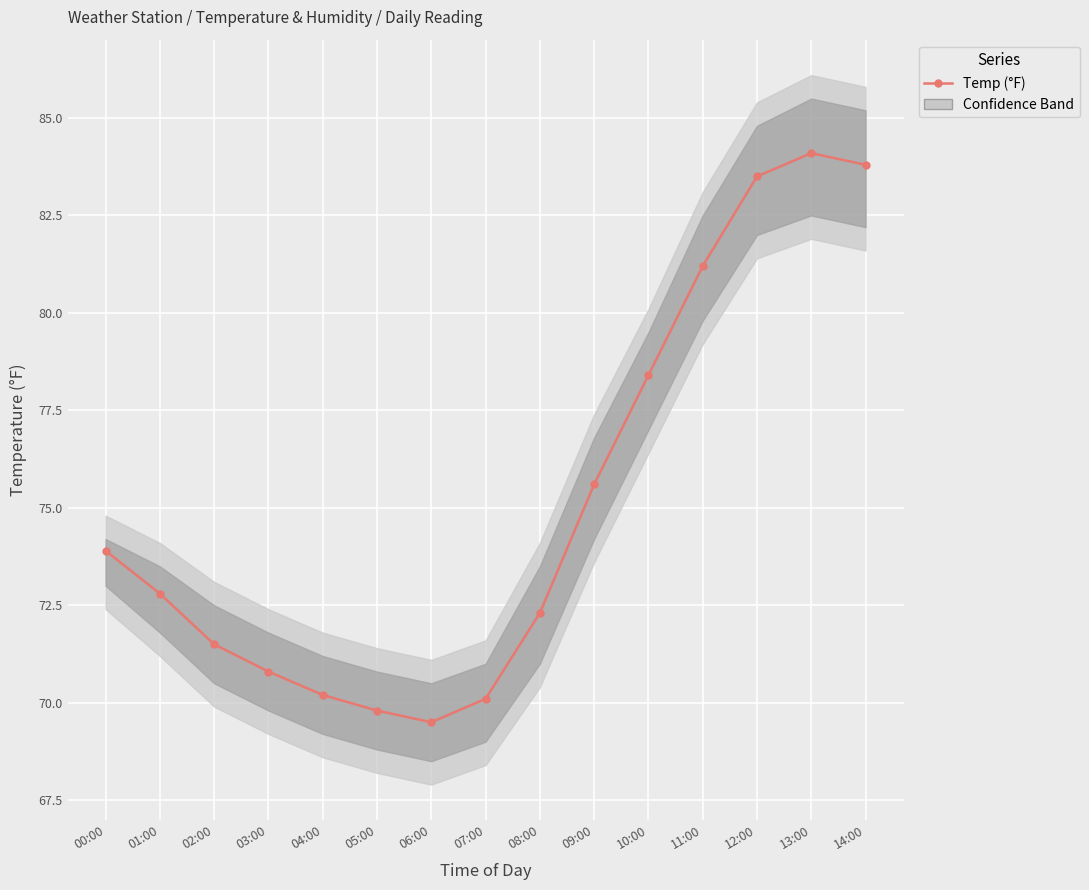

What is the change in value from 05:00 to 14:00?

+14.0